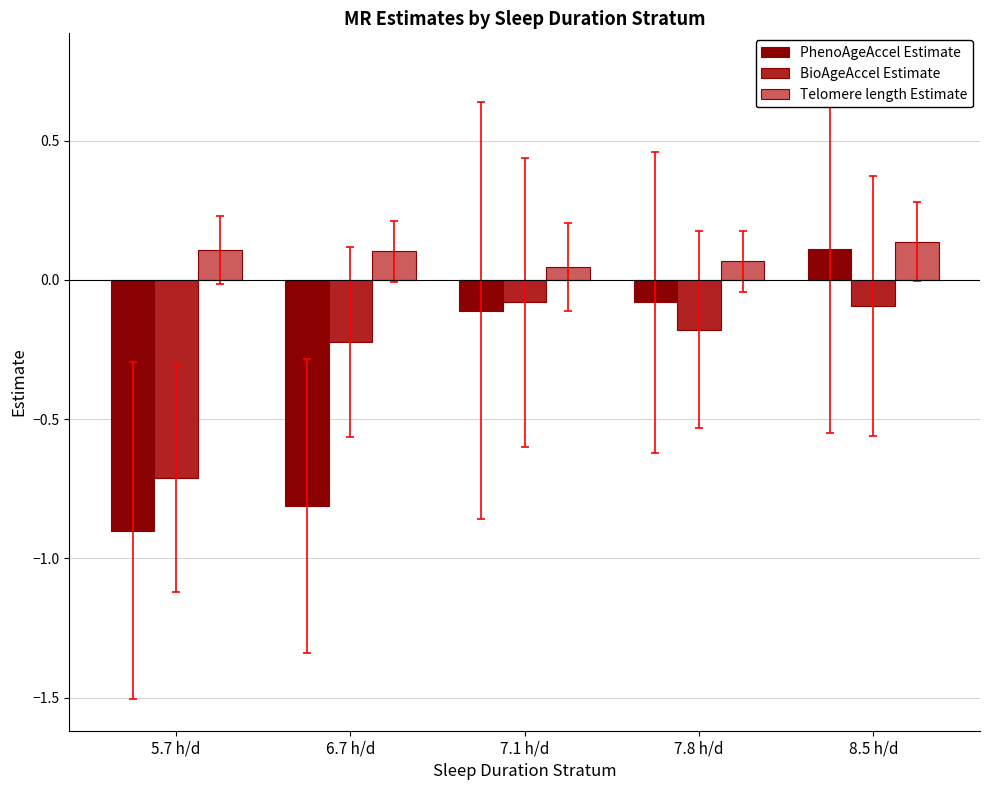

Is it true that PhenoAgeAccel Estimate equals -1.1 at 6.7 h/d?

False